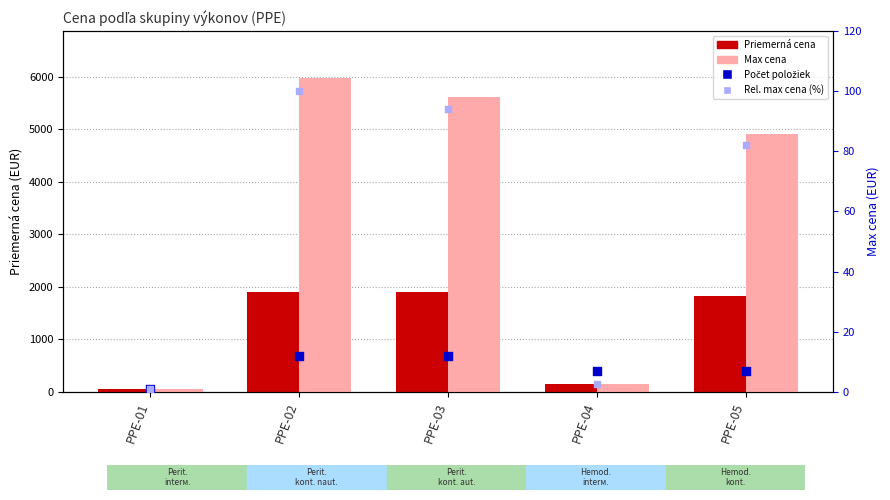

What are all the series names shown in the legend?

Priemerná cena, Max cena, Počet položiek, Rel. max cena (%)